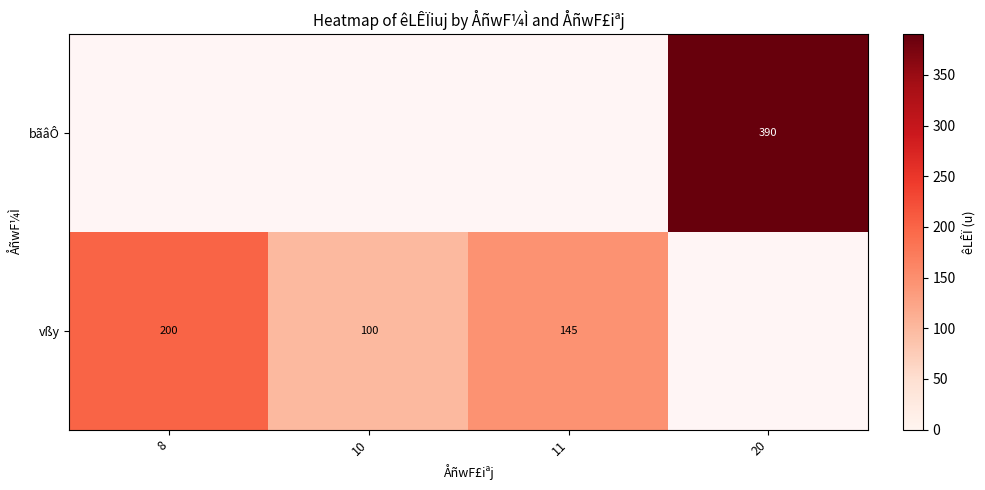

Is it true that vßy equals 200 at 8?

True